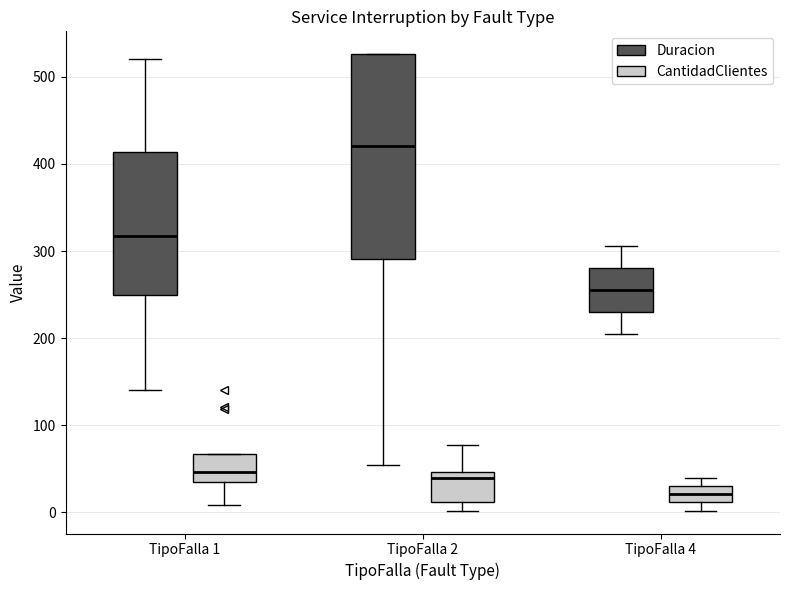

Which box is the tallest, from its lower edge to its upper edge?

TipoFalla 2 (Duracion)